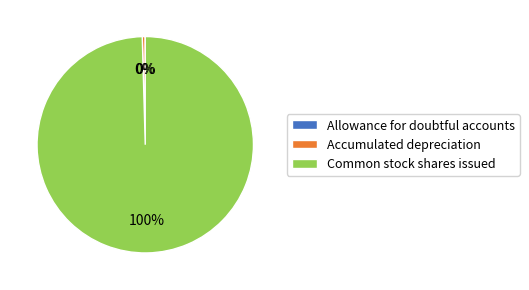

To the nearest percent, what portion does Common stock shares issued represent?

100%